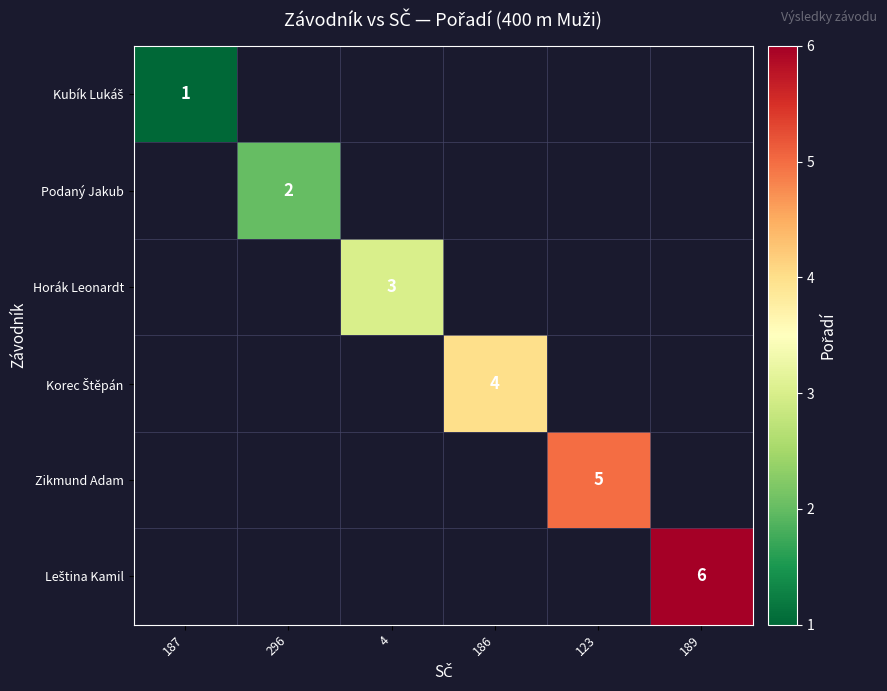

True or false: Podaný Jakub has a value of 2 at 296.

True